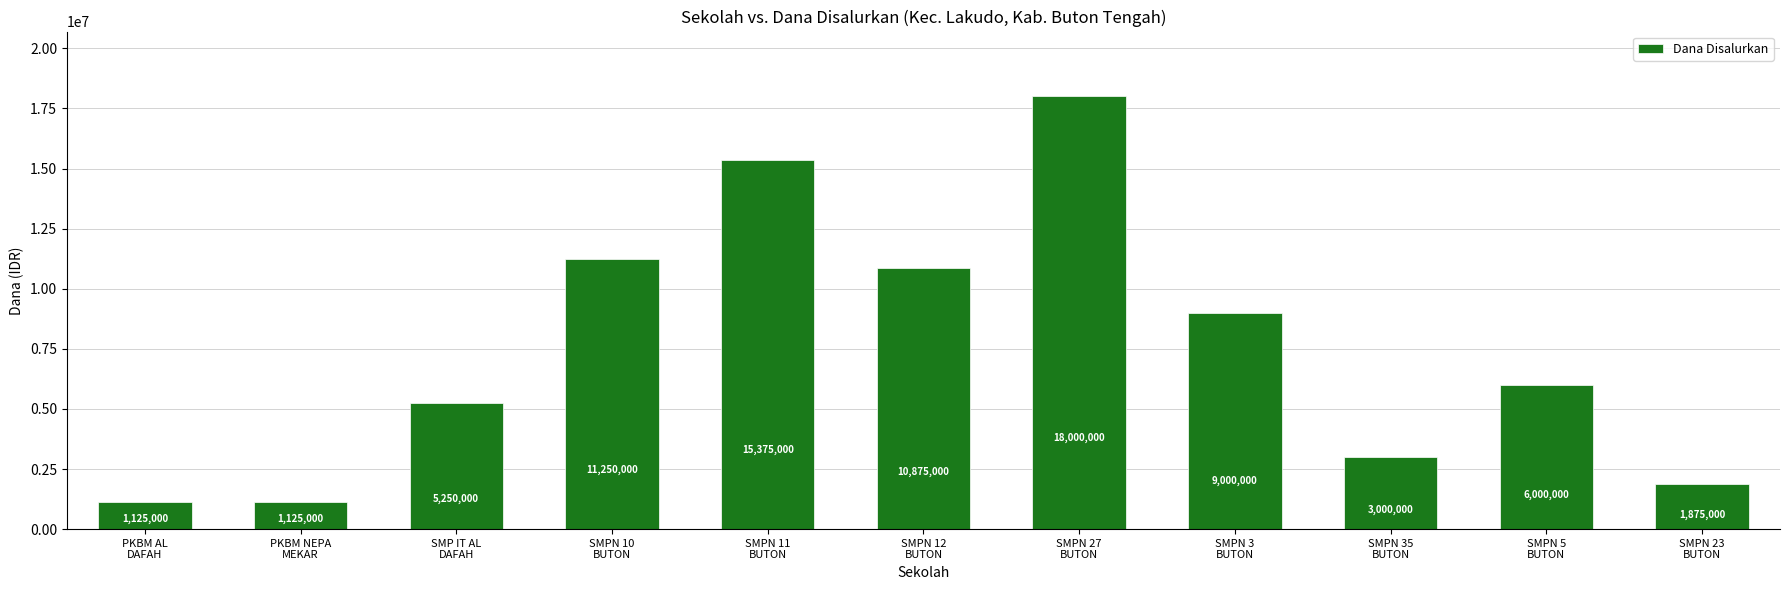

What is the value of the 4th bar from the left?

11250000